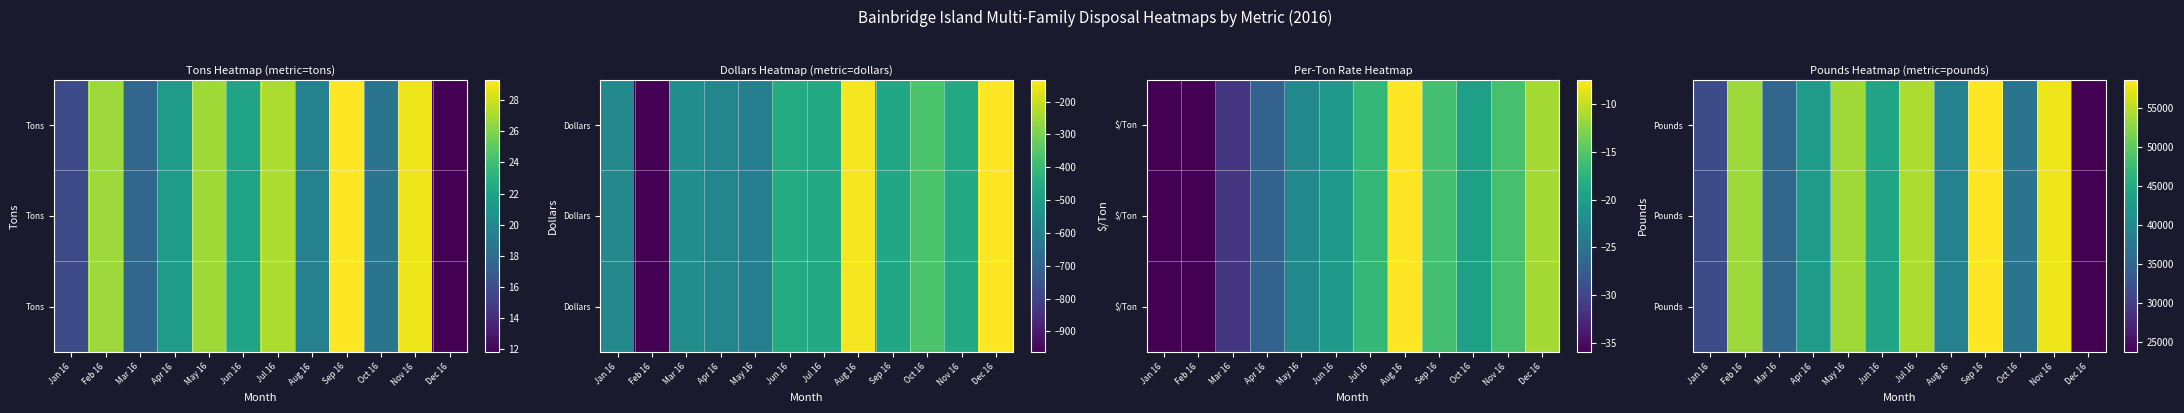

At how many categories does at least one series exceed 40102?

7